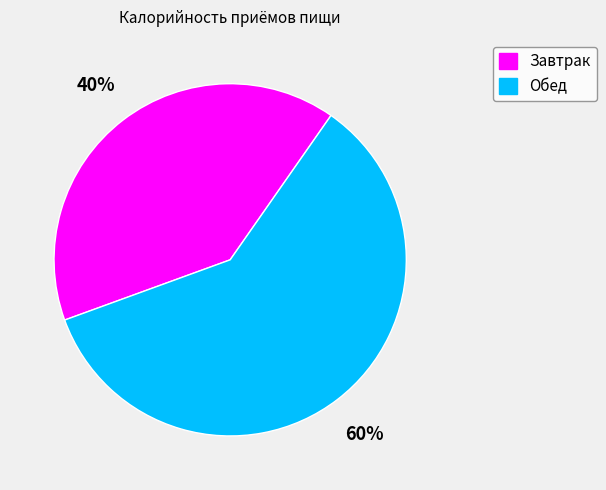

How many segments does this pie chart have?

2